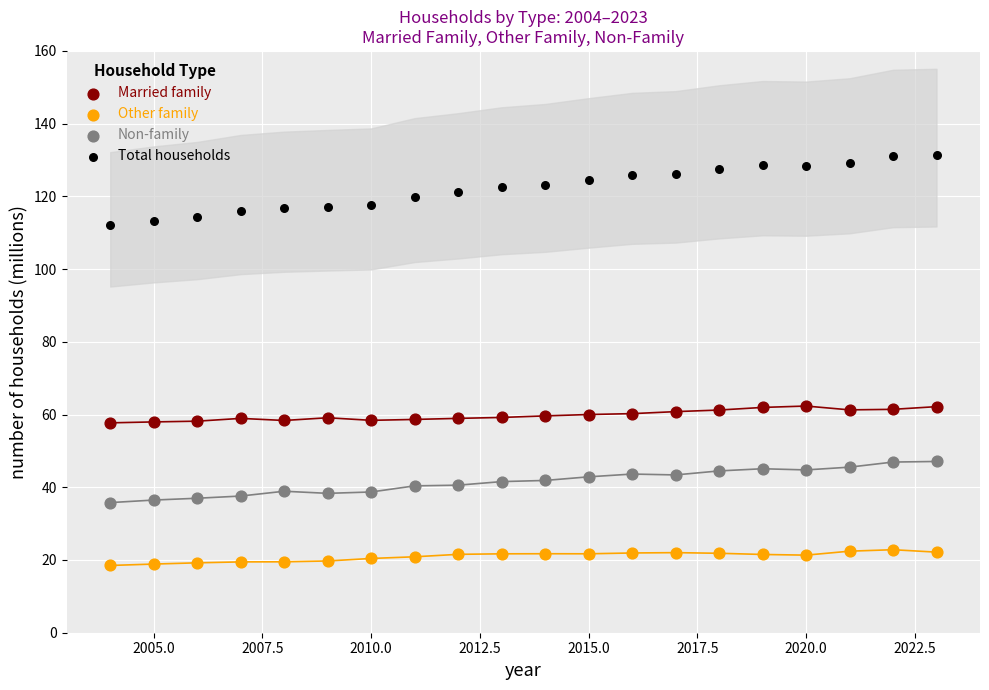

Which series has the widest spread of Y values?

Total households